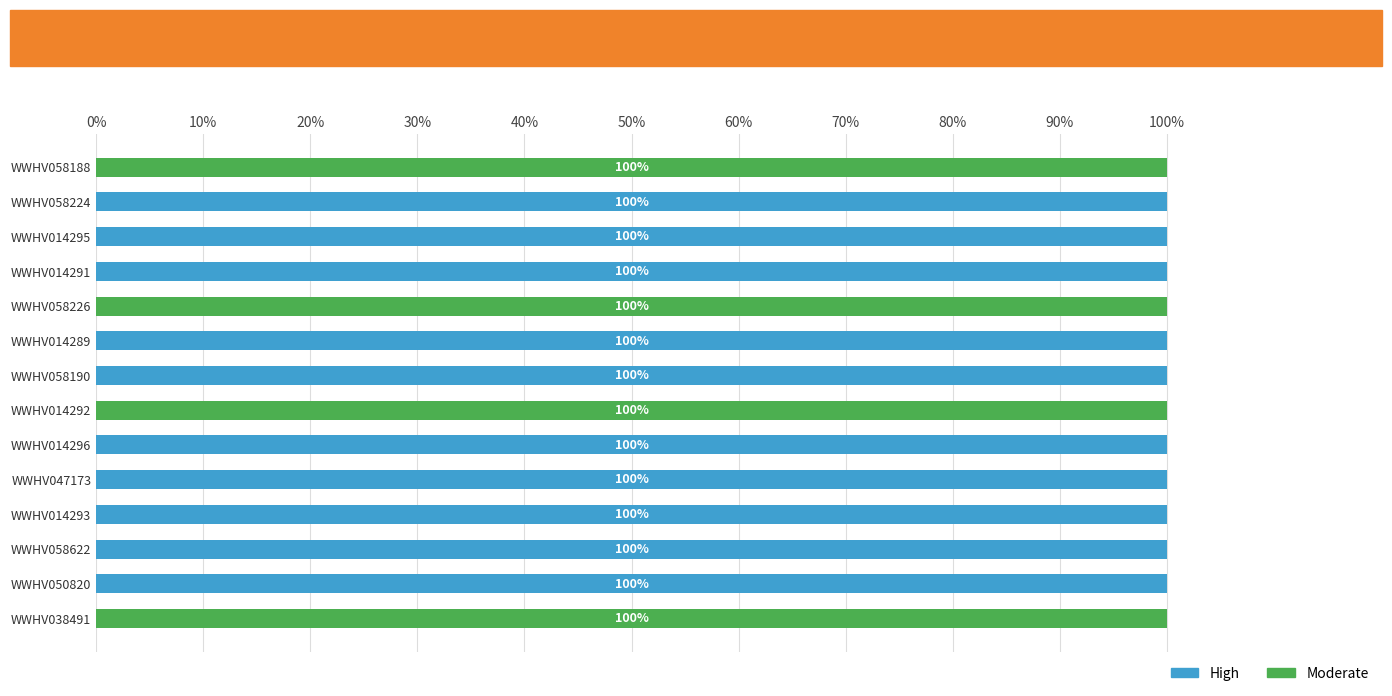

What is the total value across all series at WWHV014296?

100